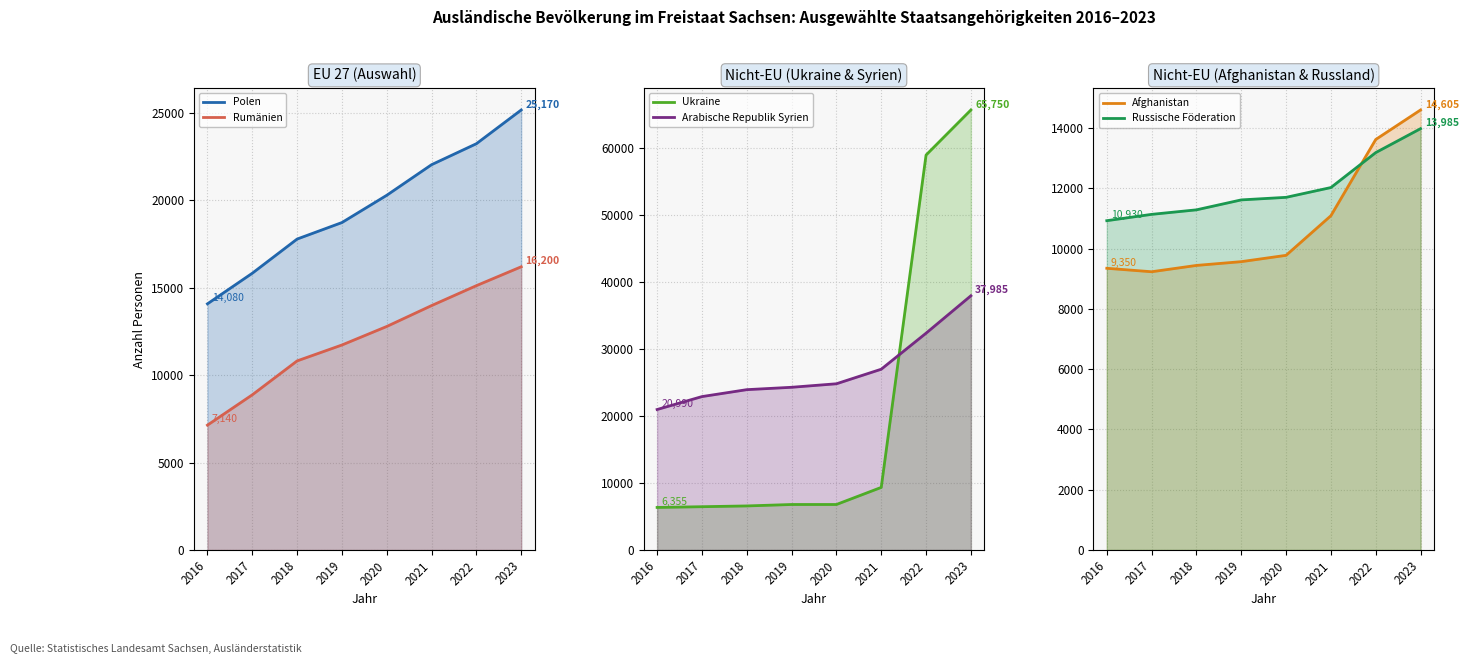

True or false: Ukraine has more than 1 points higher than both neighbors.

False